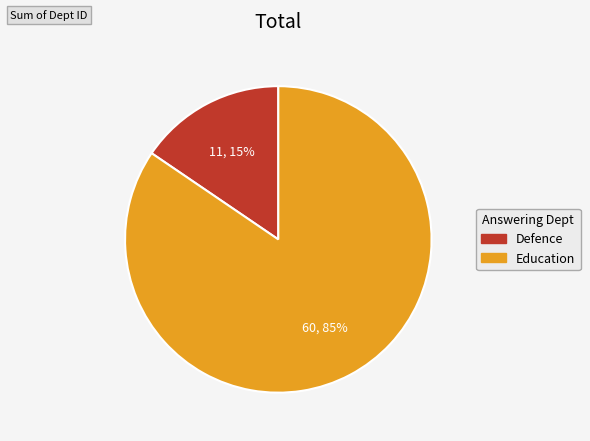

The Education slice represents 85% of the pie. True or false?

True